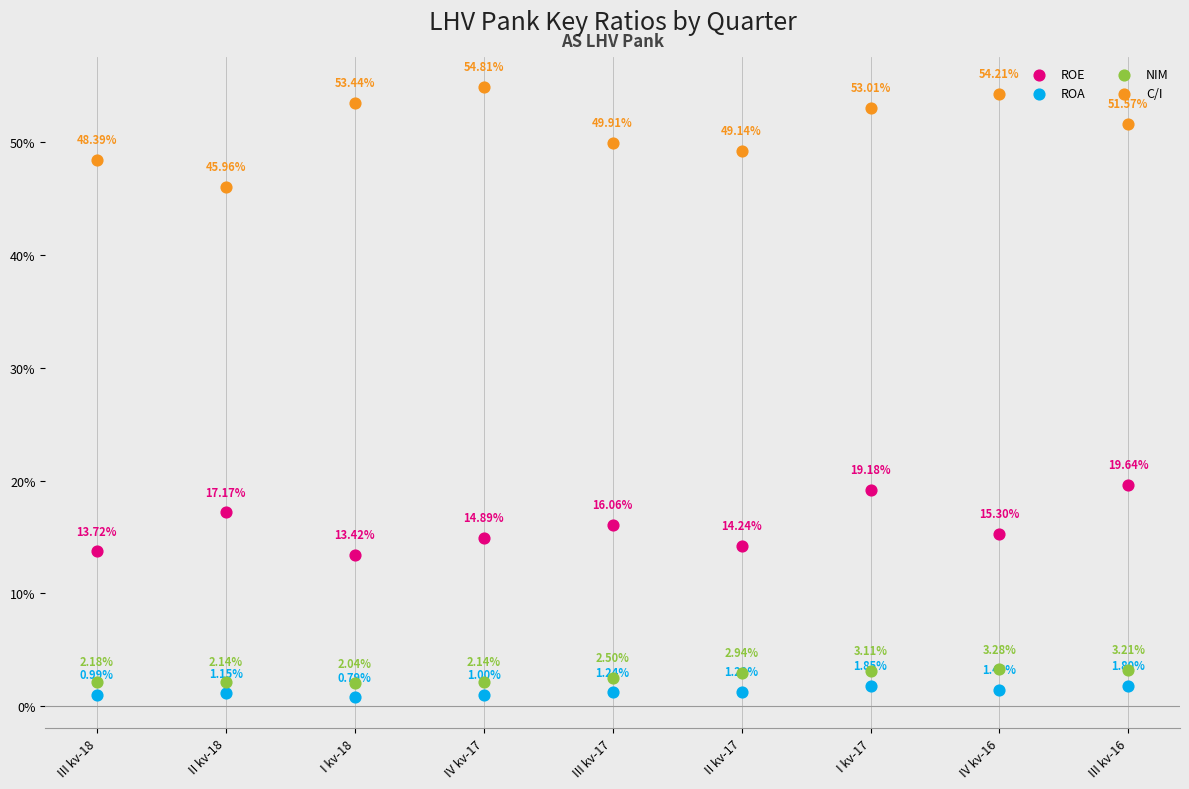

What are all the series names shown in the legend?

ROE, ROA, NIM, C/I